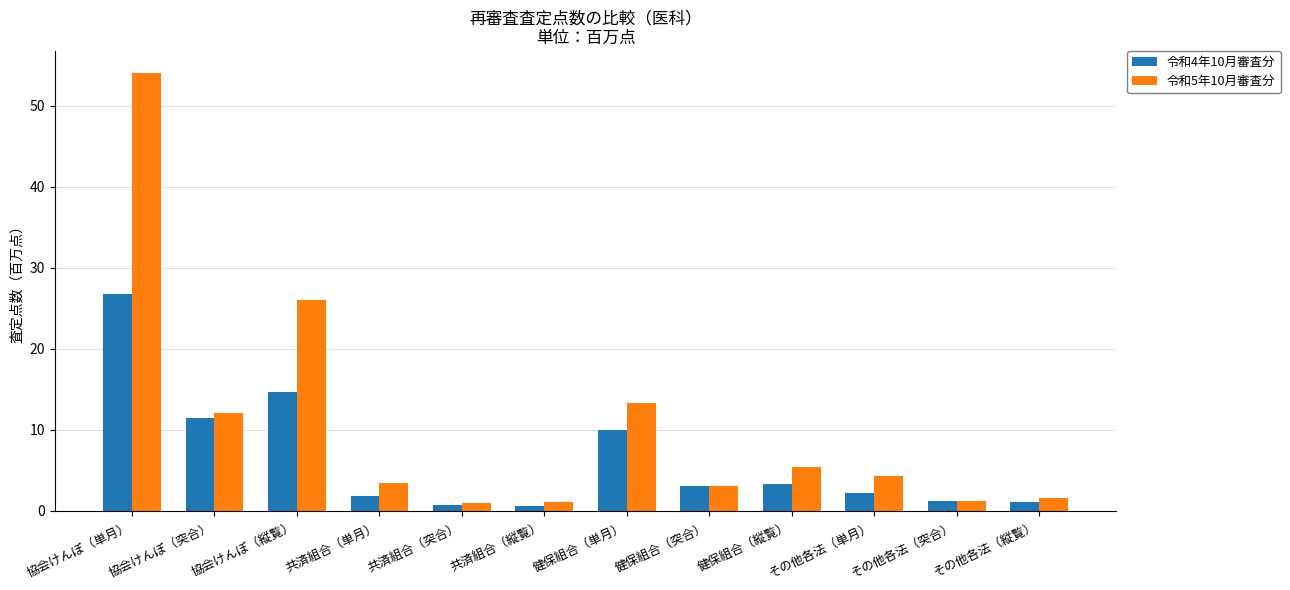

What is the difference between the 令和5年10月審査分 values at 協会けんぽ（縦覧） and 共済組合（単月）?

22.5